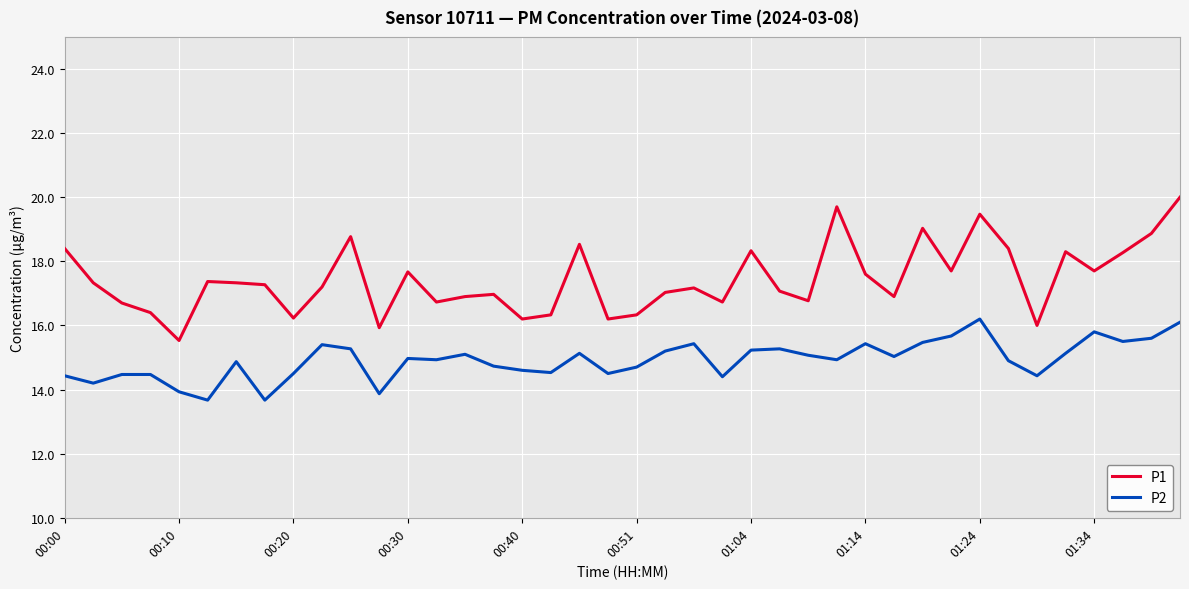

True or false: P2 and P1 cross at least once.

False